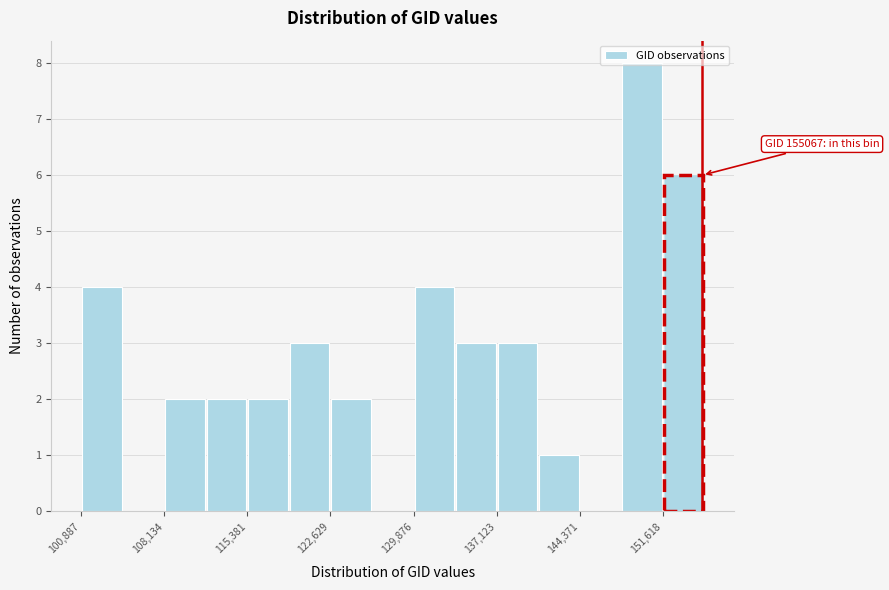

Around what value on the x-axis is the tallest bar? Give the approximate position of its centre, as read against the axis.

150000